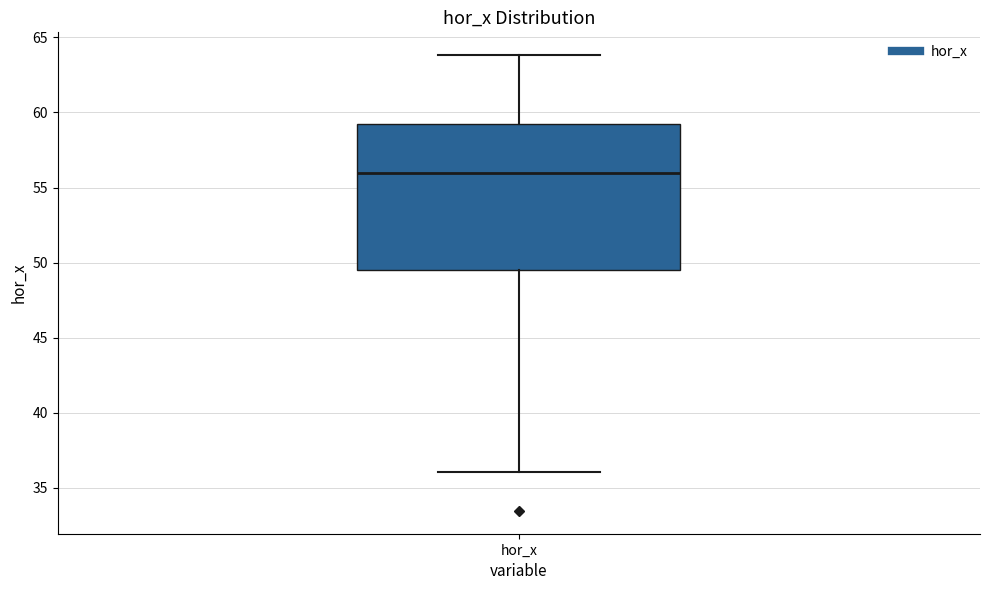

Transcribe this box plot: give where the median line is, the range the box spans, and where the two whiskers end, as read against the y-axis. The values are not printed on the chart, so give them approximately, as read against the axis.

median 56.0, box 49.5 to 59.0, whiskers 36.0 to 64.0